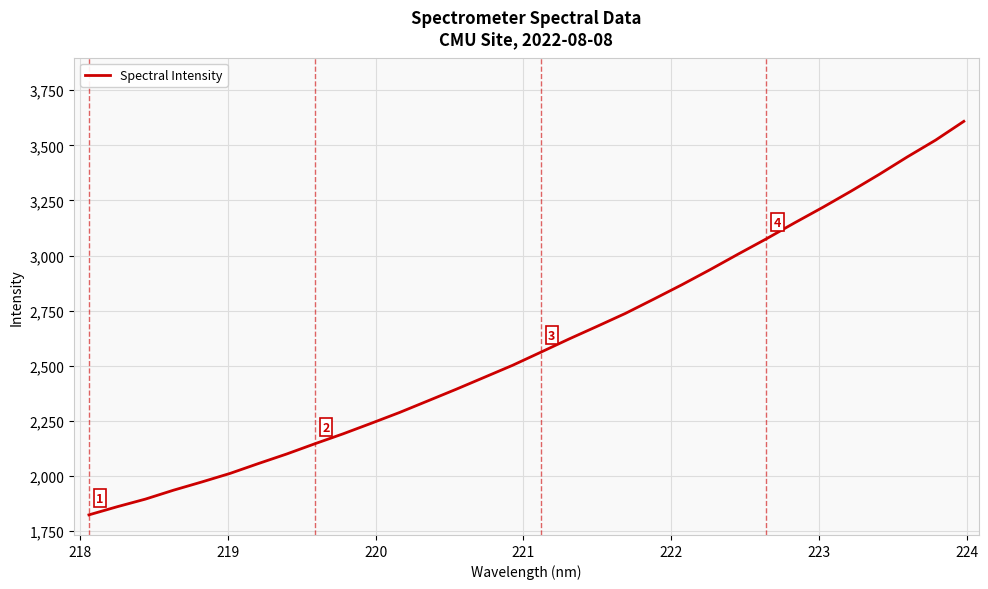

What is the average value?

2597.2